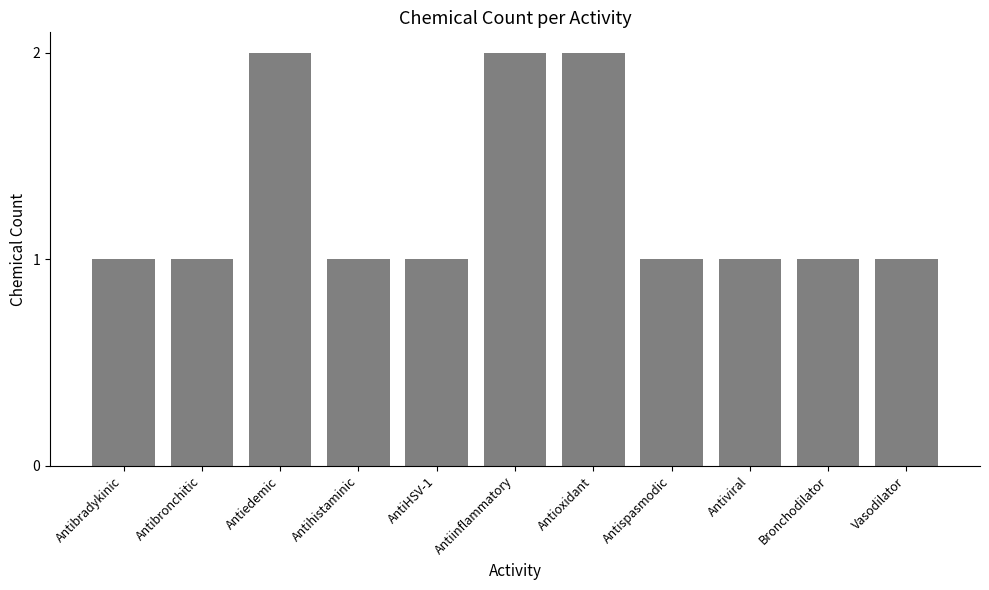

What is the sum of all values?

14